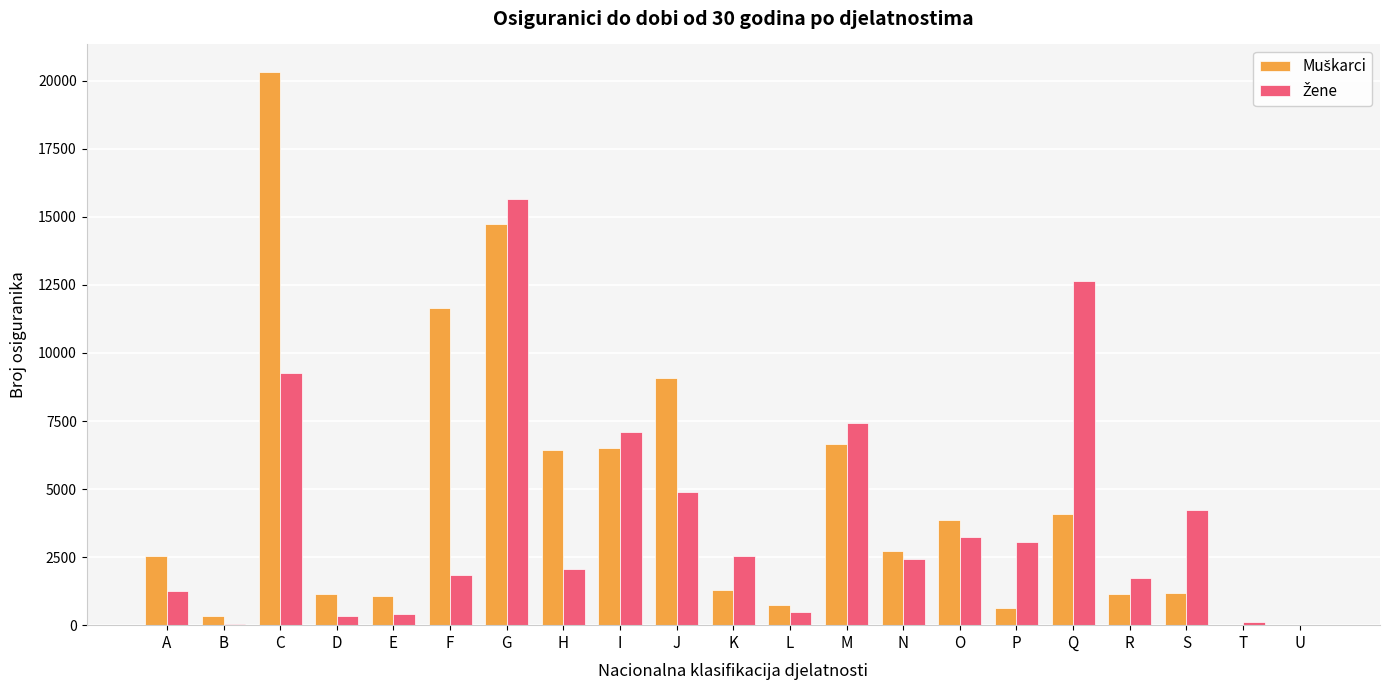

What is the total value across all series at A?

3761